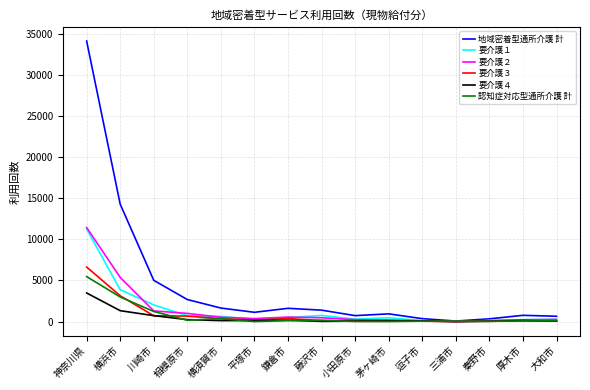

Where is 地域密着型通所介護 計 nearest to the value 17076?

横浜市